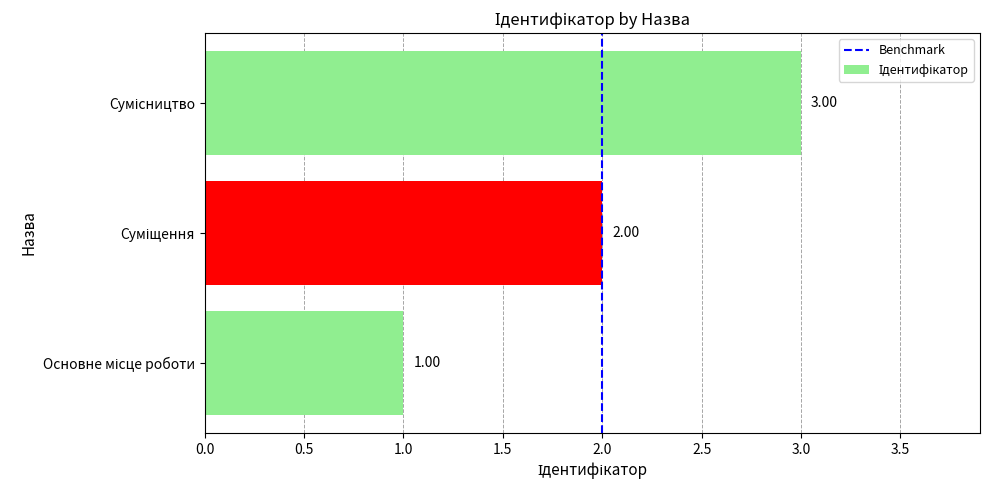

Does the chart contain any negative values?

No